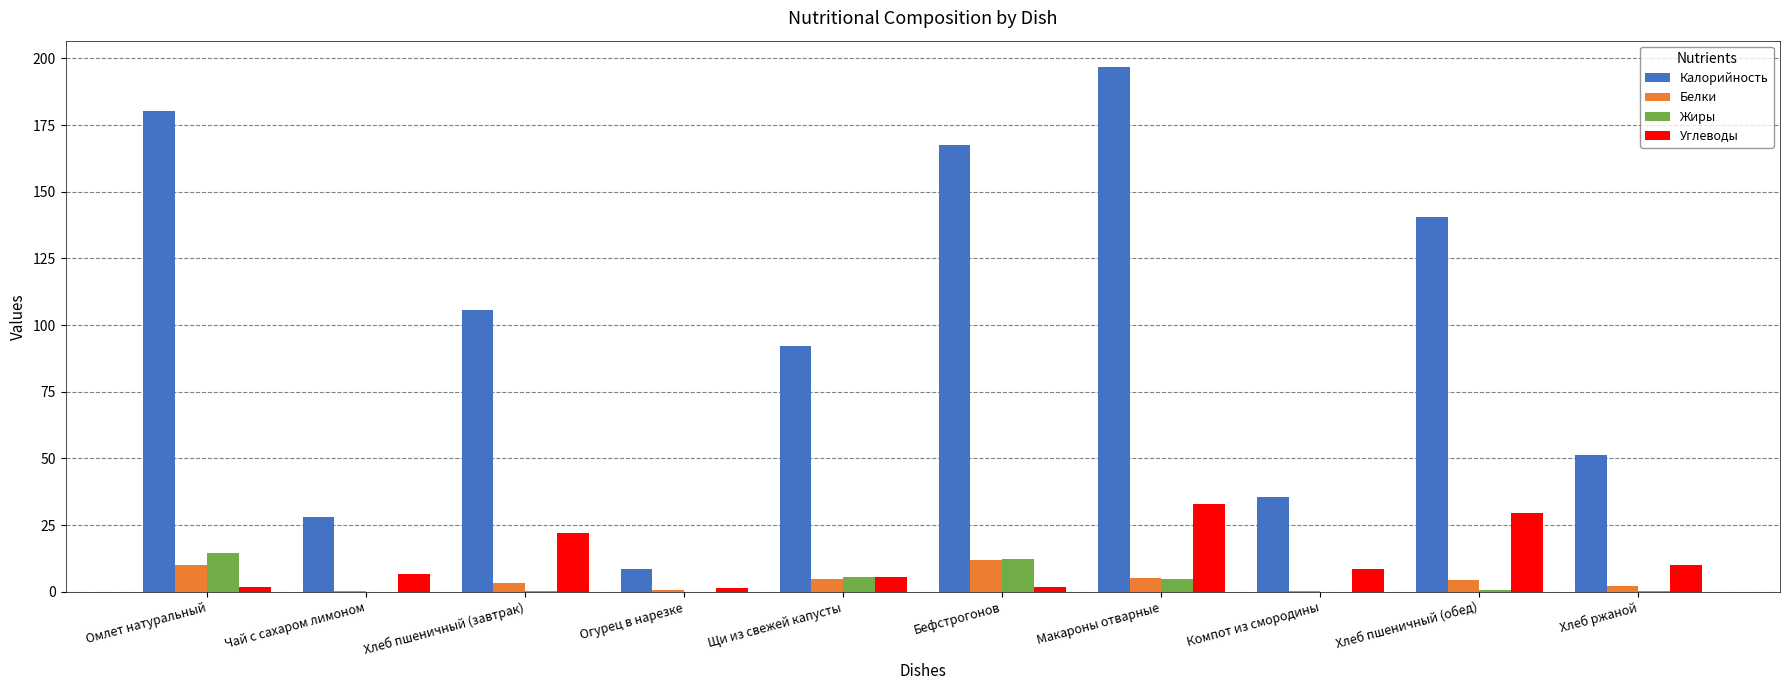

At which label does Белки reach its peak?

Бефстрогонов